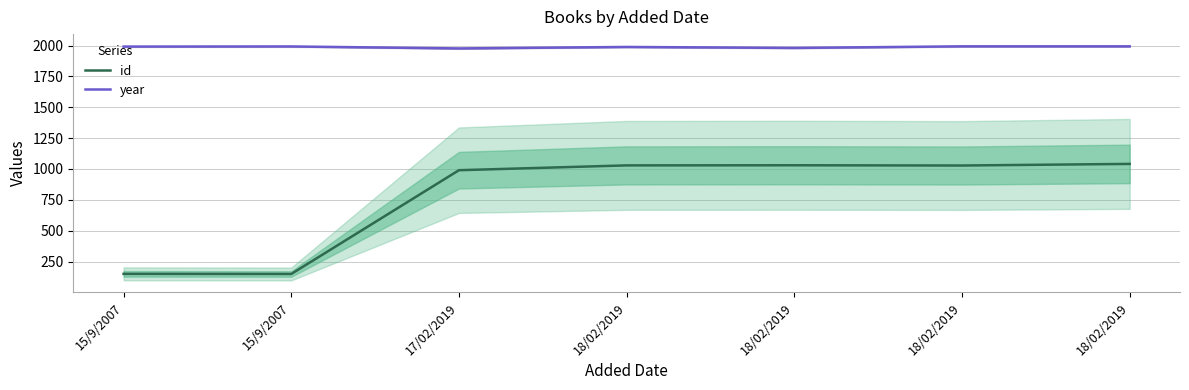

At how many categories does at least one series exceed 1296?

7